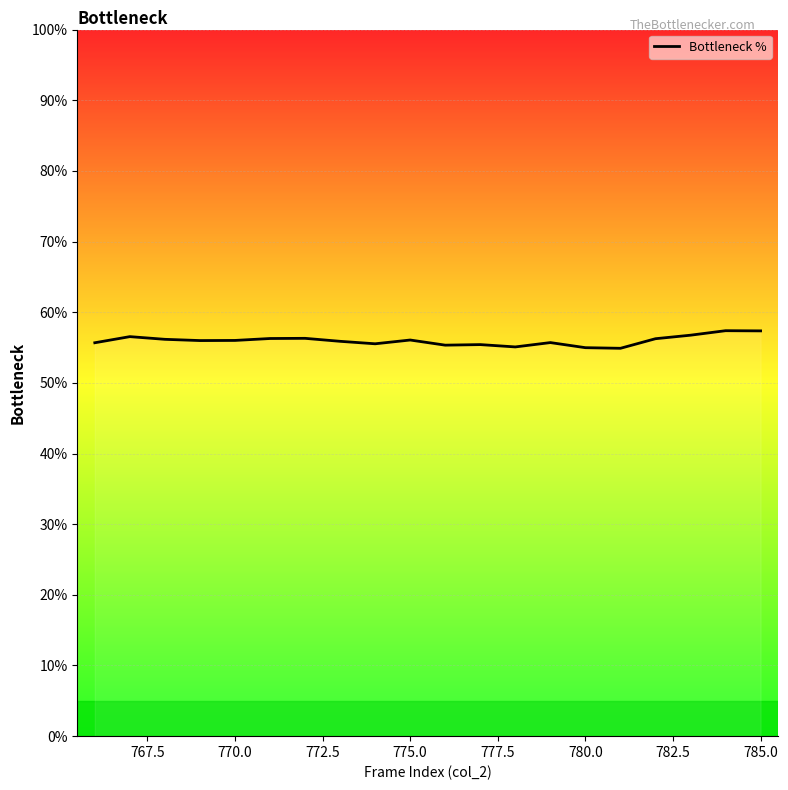

Does the chart have visible grid lines?

Yes